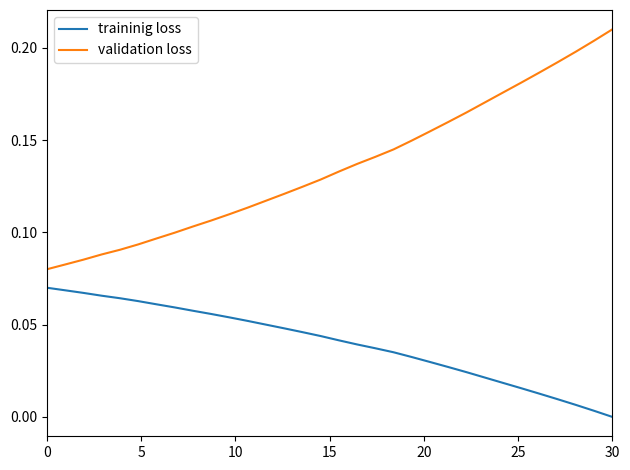

Which series has the largest total across all categories?

validation loss